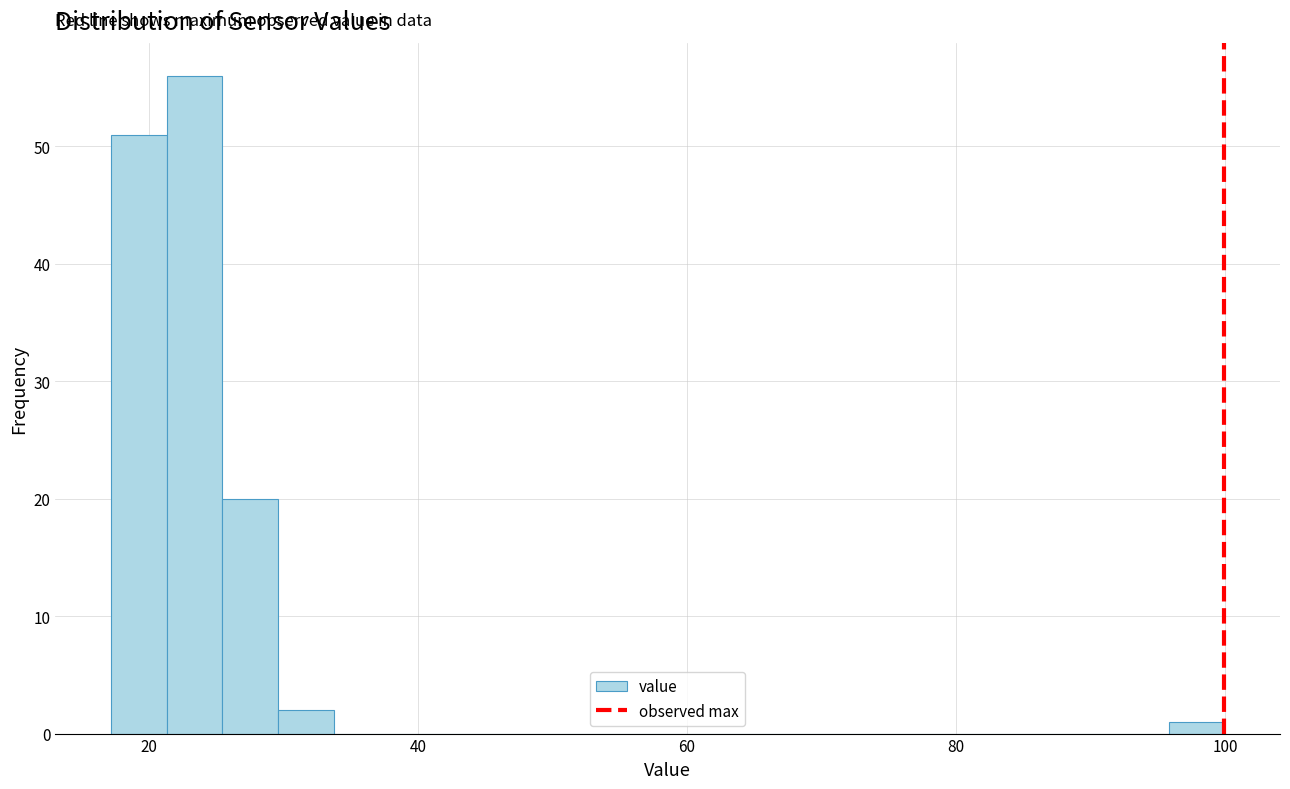

Read against the x-axis, roughly where is the centre of the tallest bar?

24